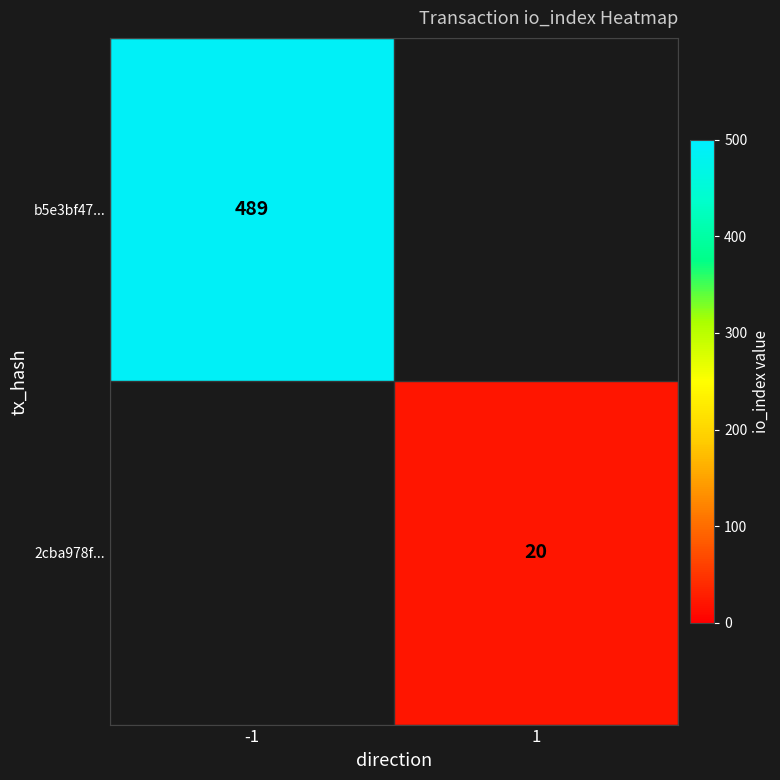

True or false: b5e3bf47... has a value of 695.0 at -1.

False